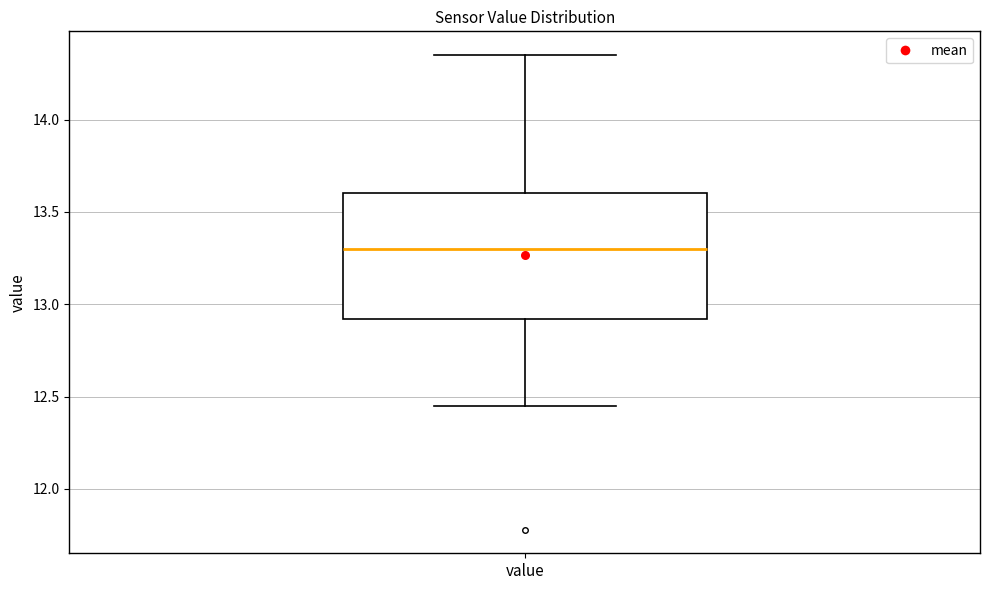

Where does the lower whisker of the box for value end on the y-axis? The values are not printed on the chart, so give them approximately, as read against the axis.

12.45